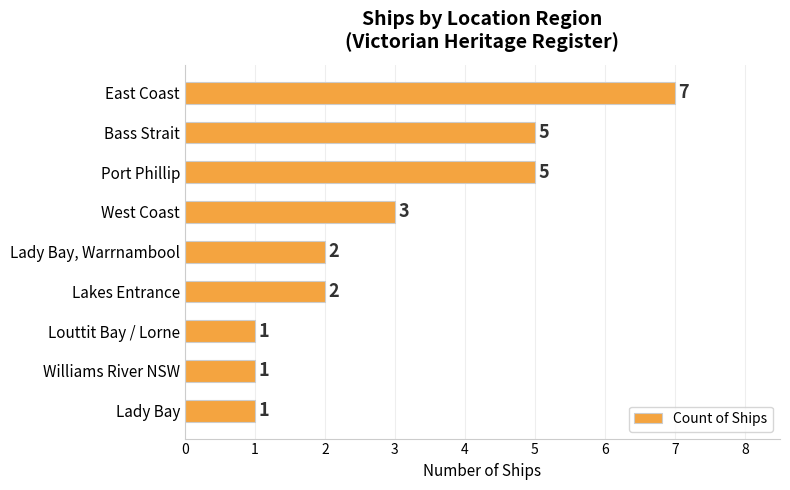

How many values are between 1 and 5?

8